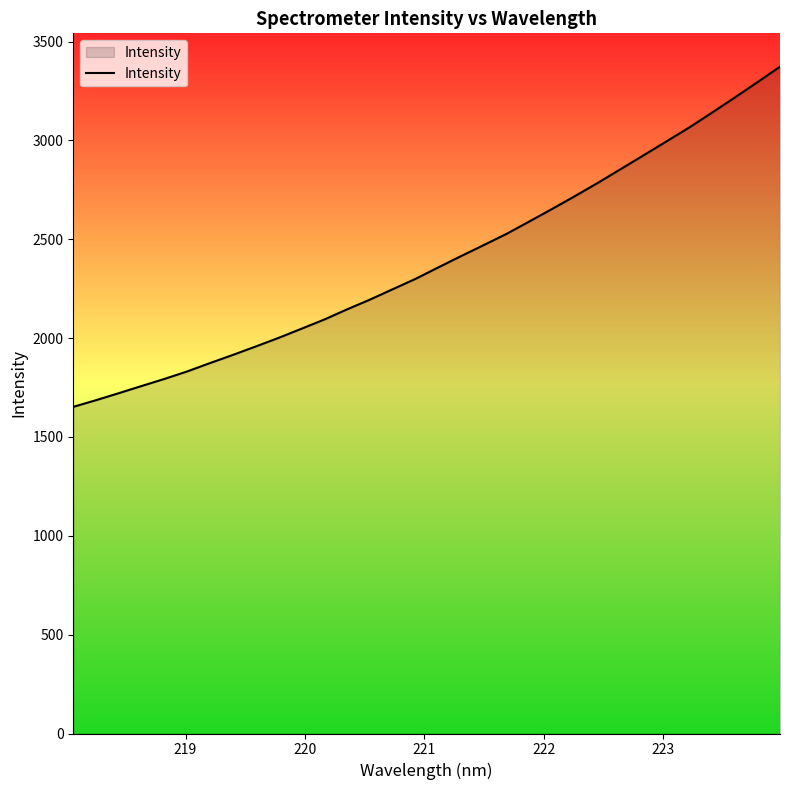

What is the maximum value shown in the chart?

3373.4